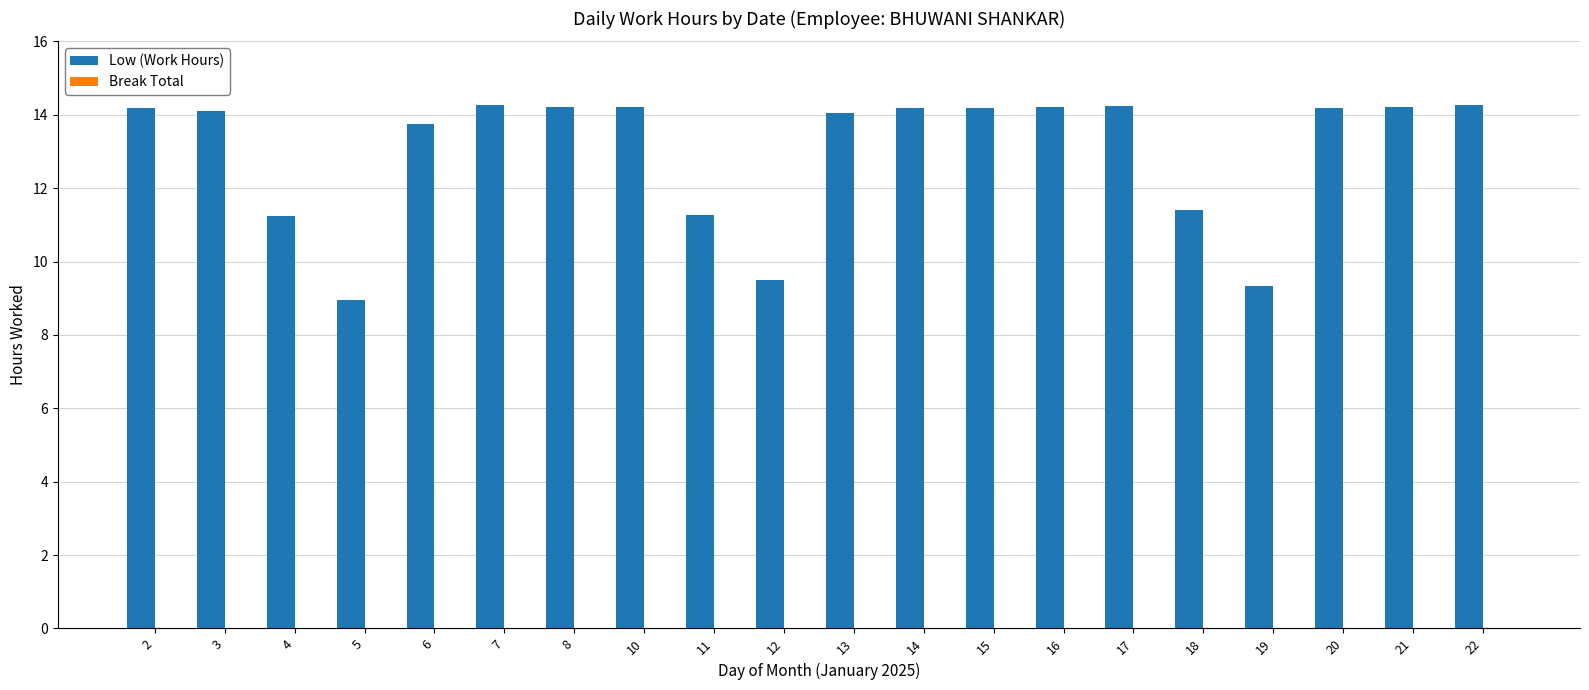

Is it true that the value at 4 is 7.1?

False